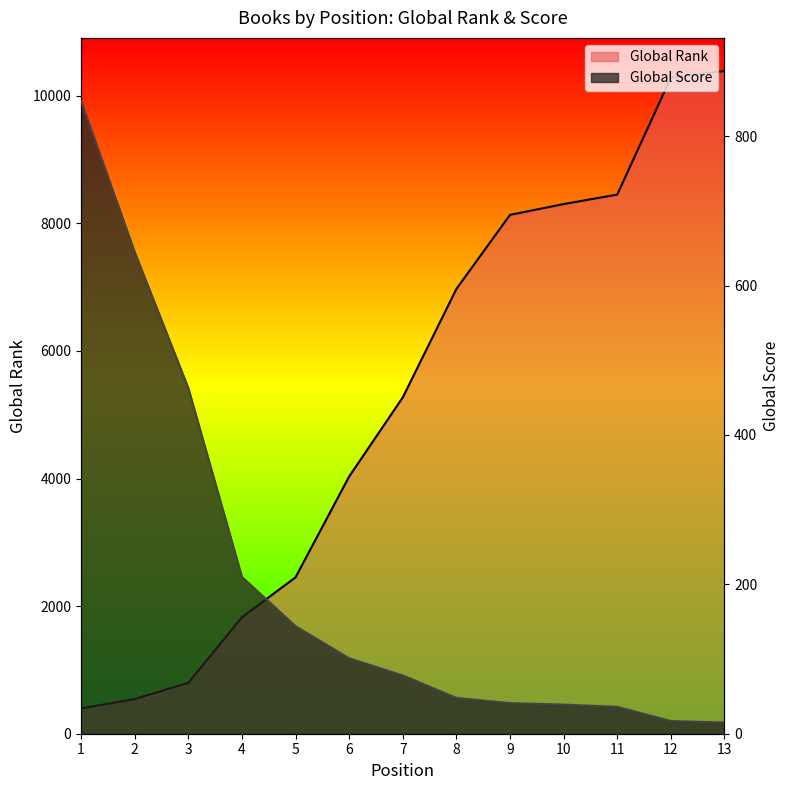

True or false: Global Rank and Global Score cross at least once.

True